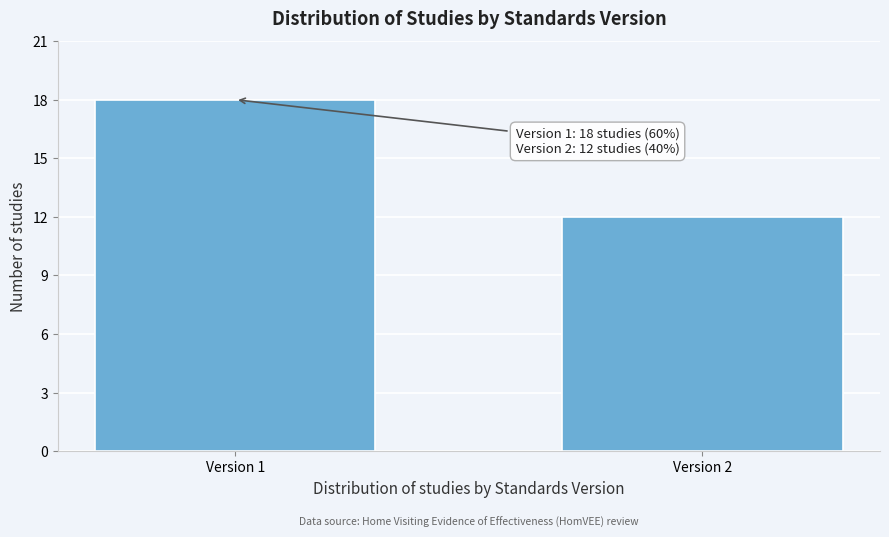

Reading right to left, transcribe all the data shown in this chart.

12	18